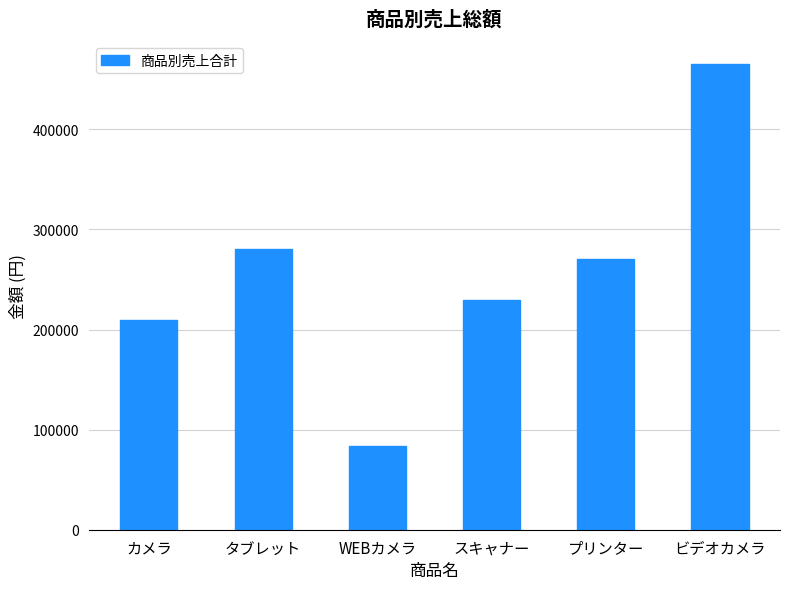

What is the change in value from タブレット to スキャナー?

-50000